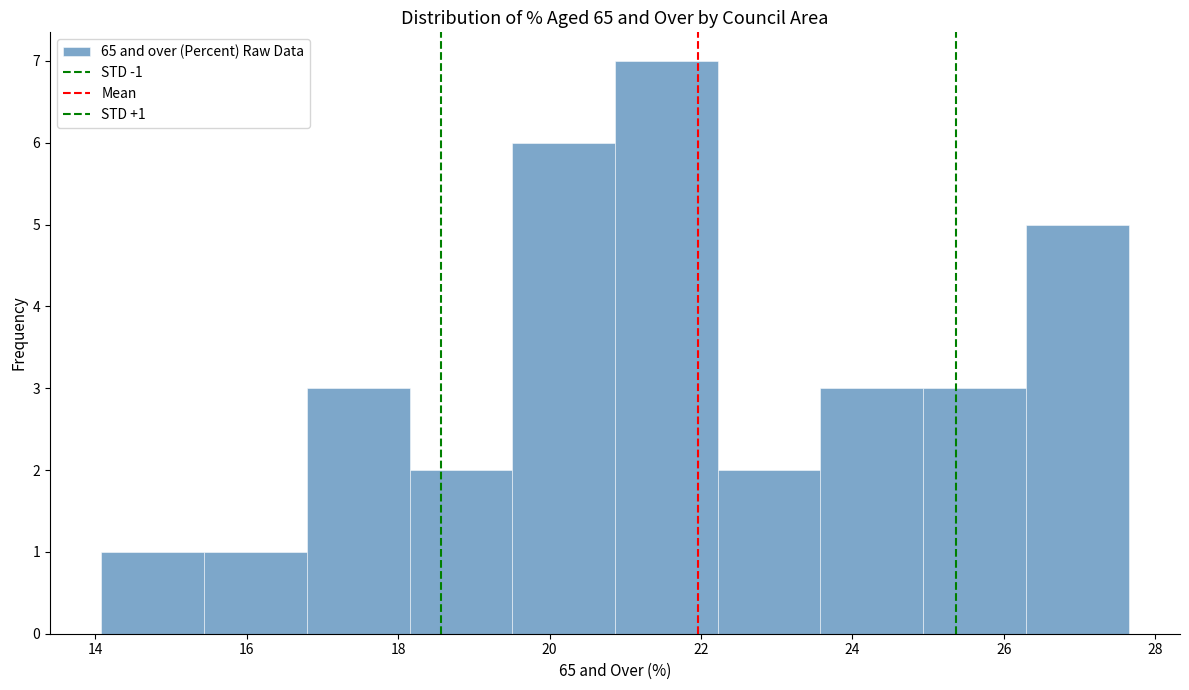

Which range on the x-axis has the tallest bar?

20.8 to 22.2